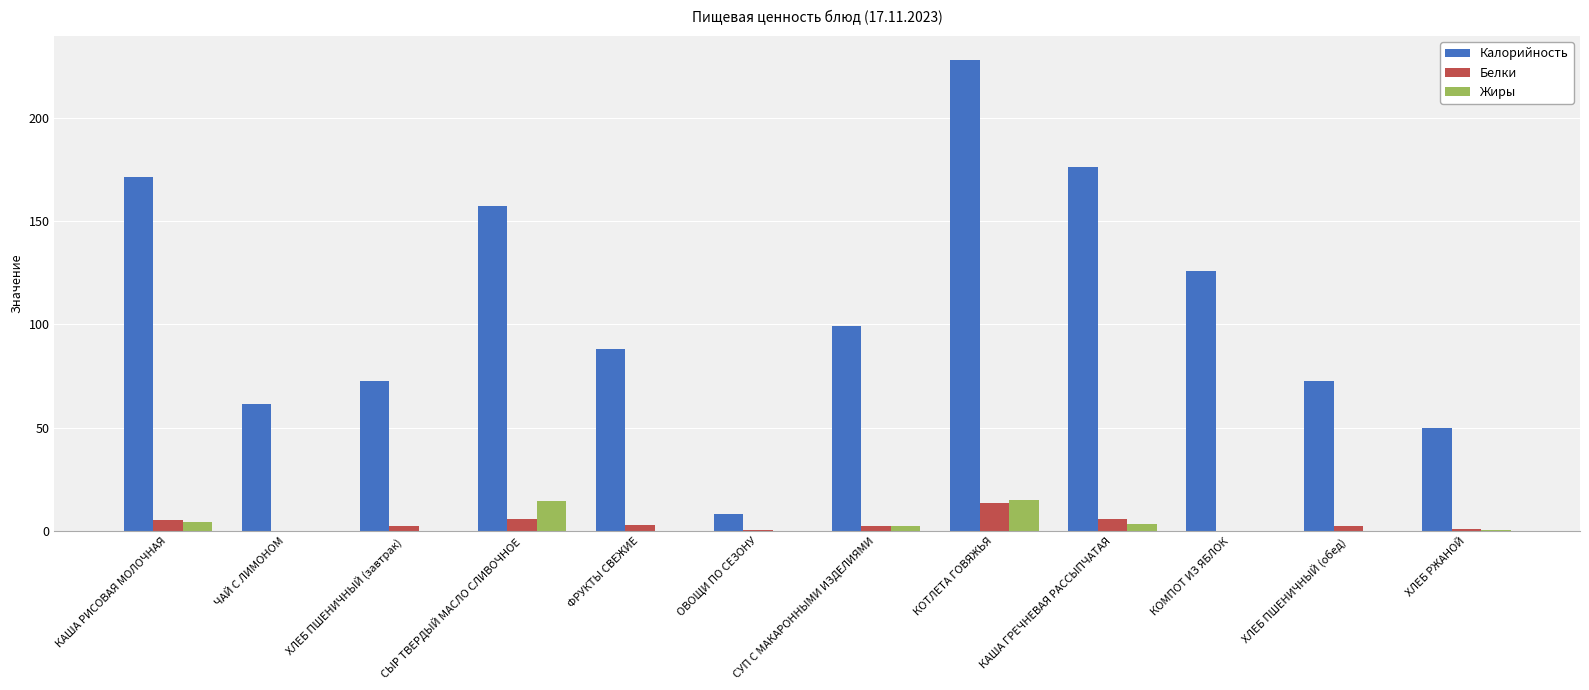

At which category does the chart reach its peak across all series?

КОТЛЕТА ГОВЯЖЬЯ